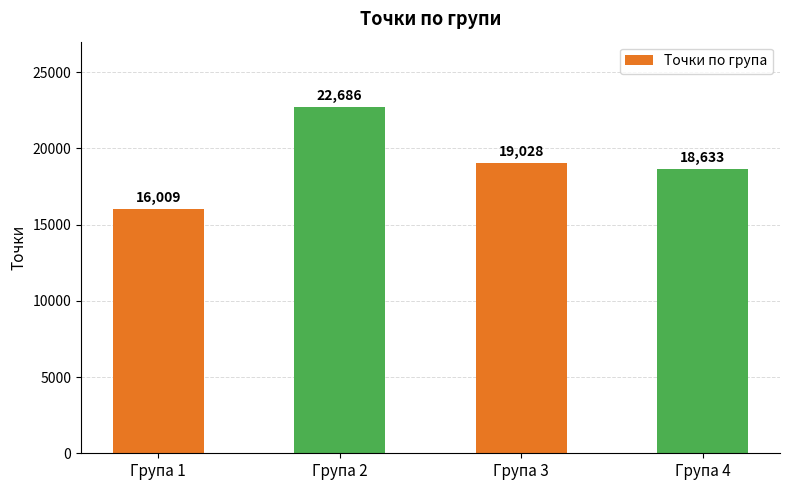

What value does the data have at Група 3?

19028